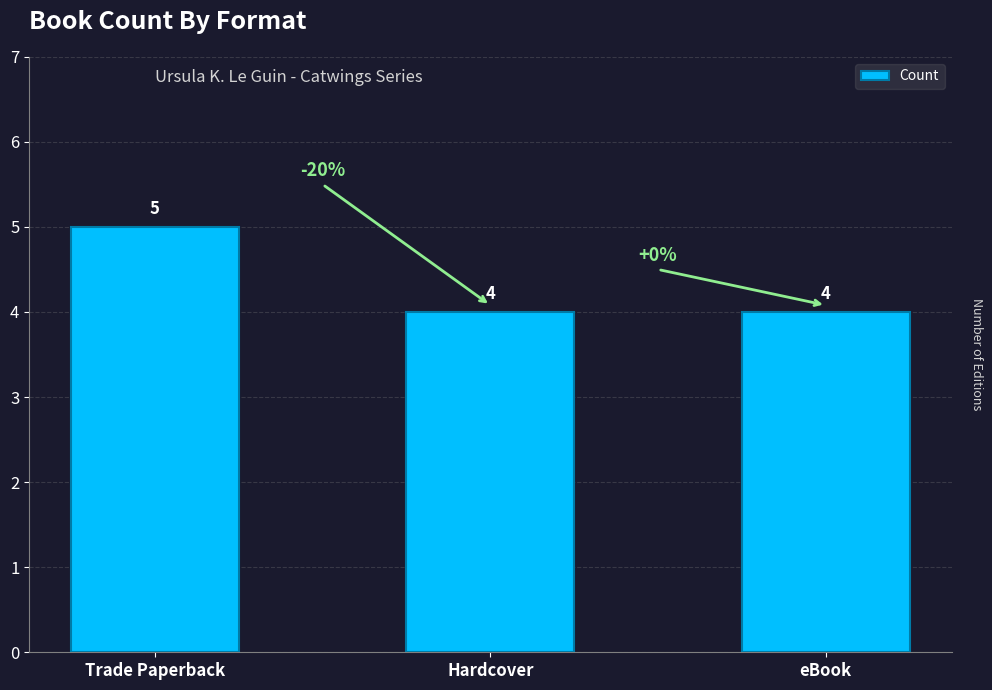

How many bars are there in total?

3